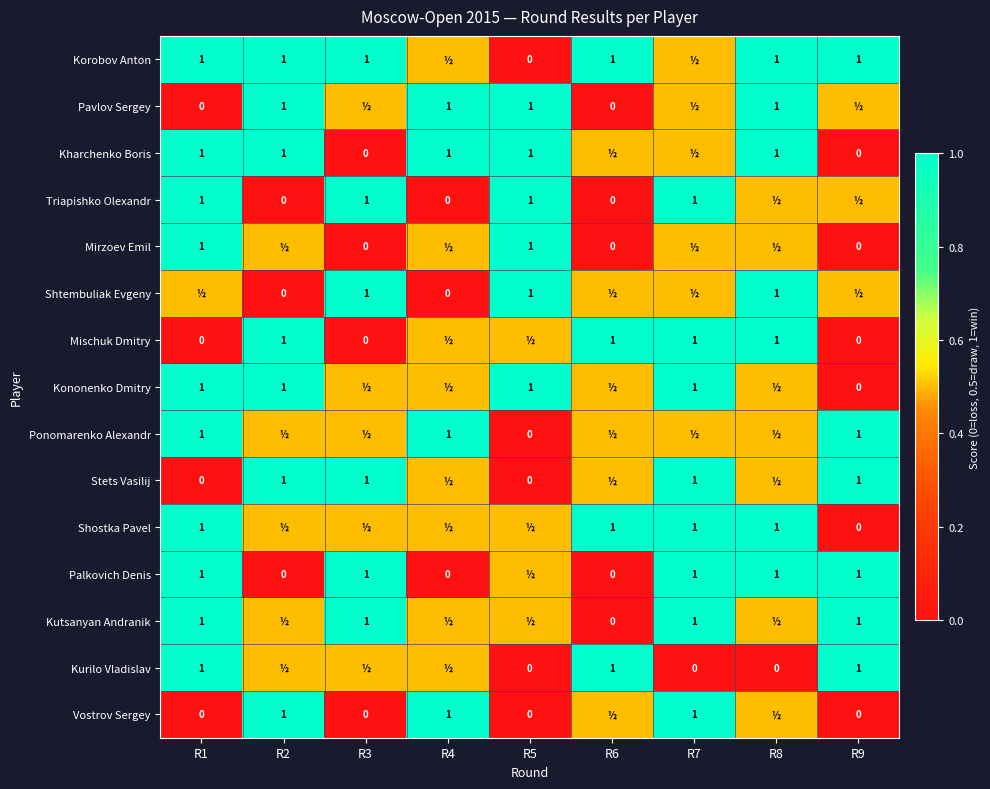

What is the difference between the highest and lowest values at R4?

1.0